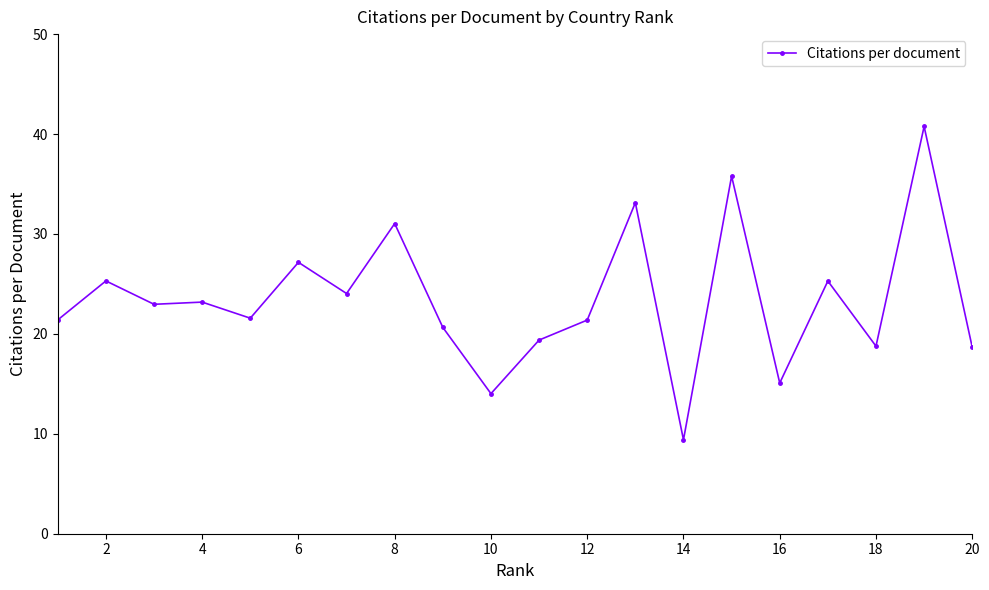

What is the difference between the second highest and minimum values?

26.4